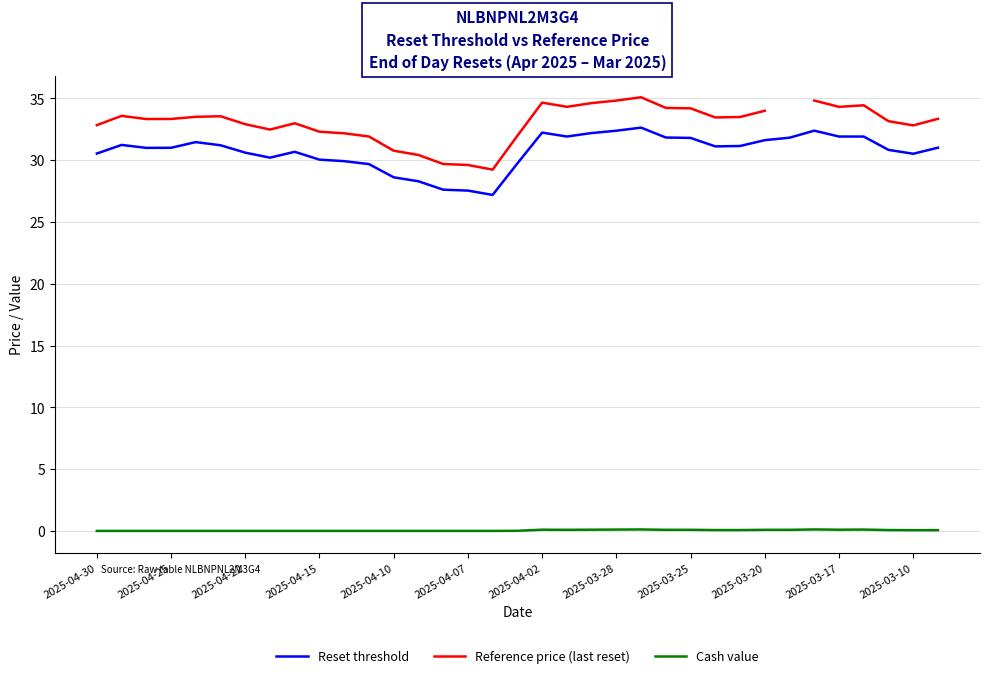

What is the lowest value of the Reset threshold series?

27.2